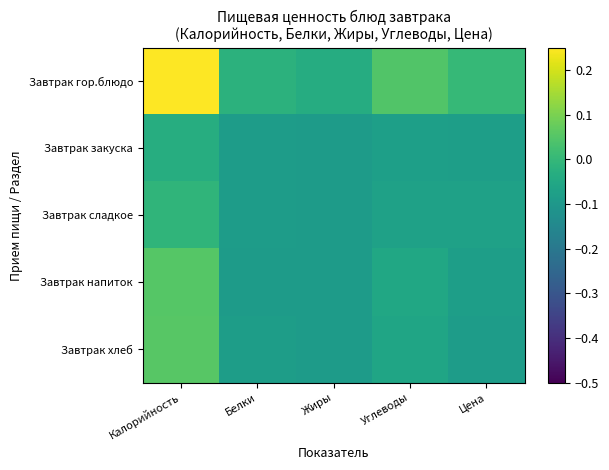

Which label corresponds to the smallest value in the chart?

Жиры